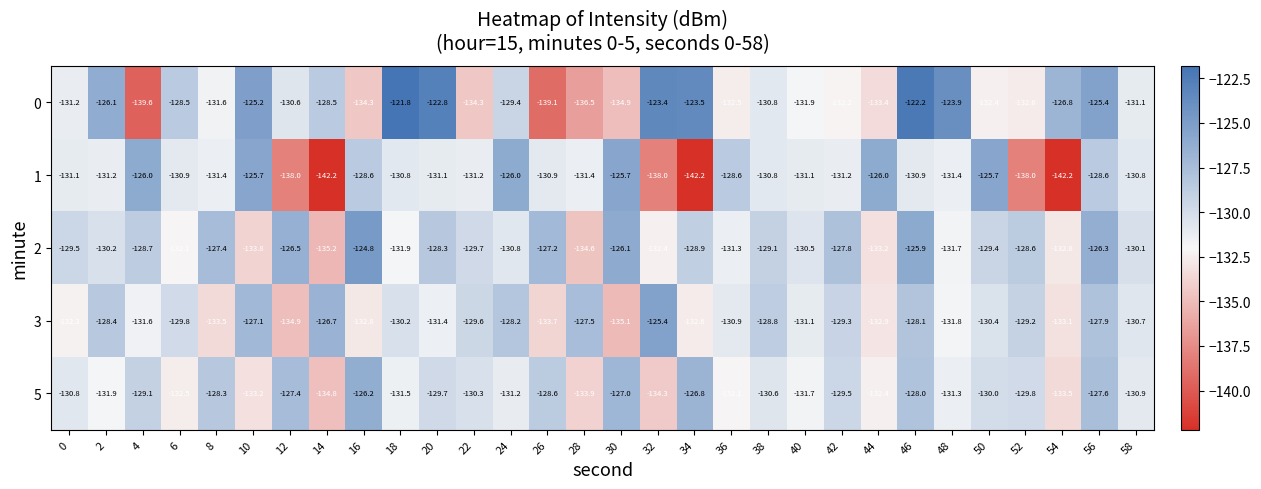

Is it true that 2 equals -195.5 at 14?

False